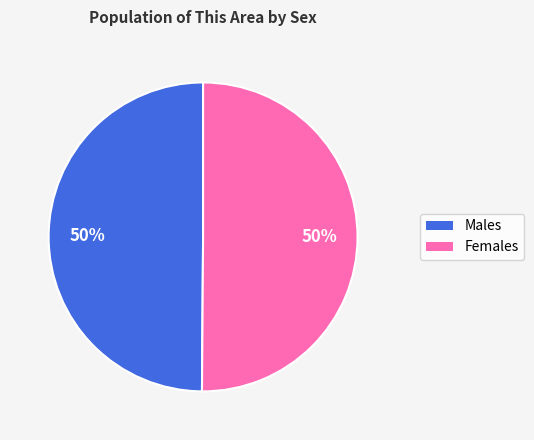

To the nearest percent, what is the average slice percentage?

50%